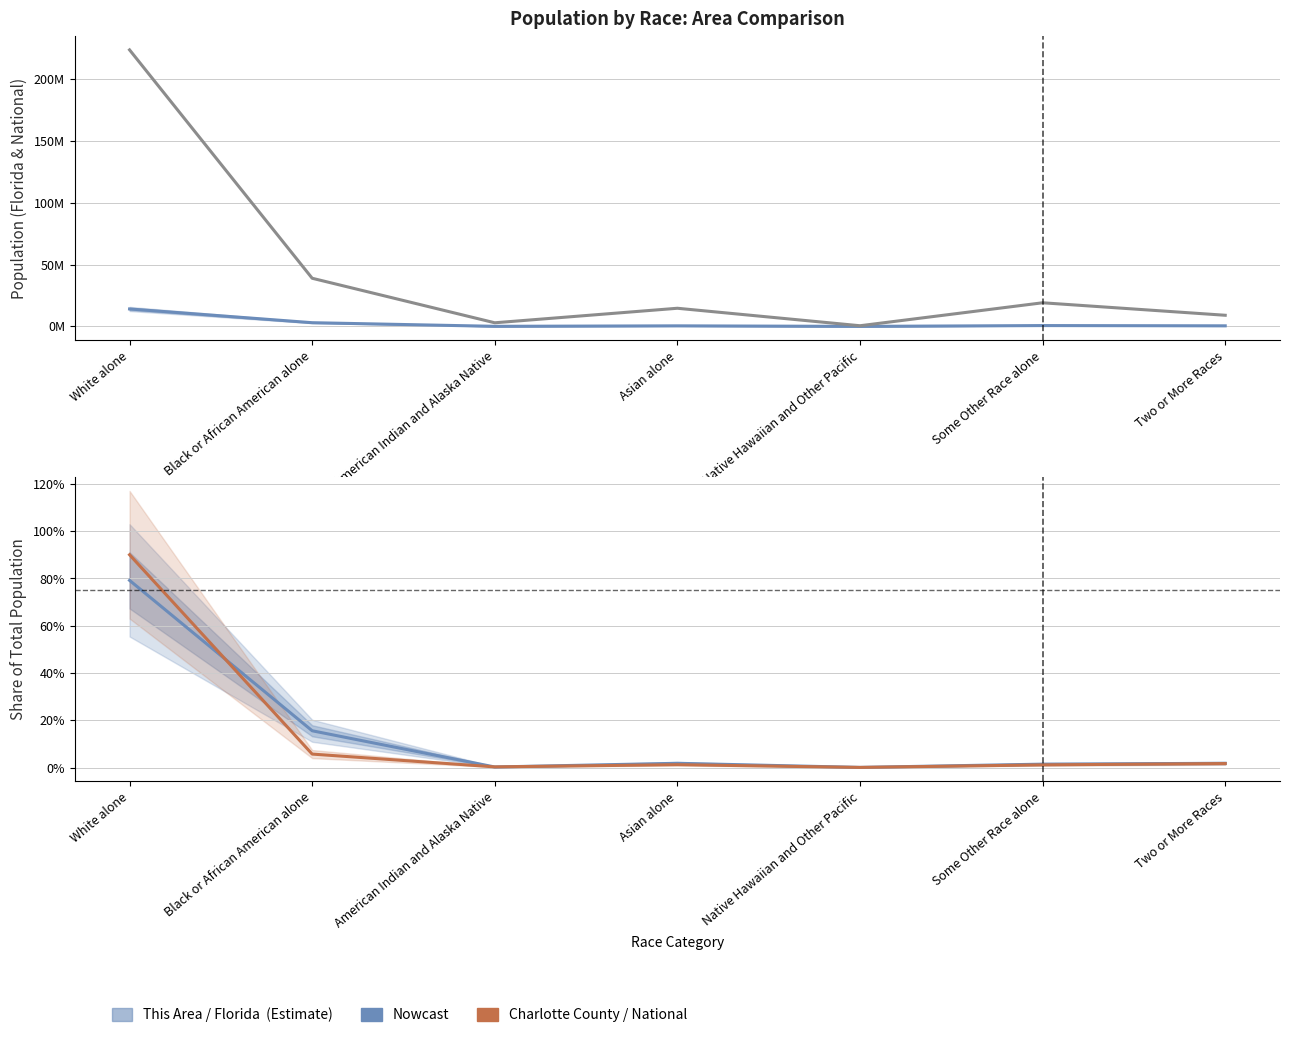

What is the total value across all series at Native Hawaiian and Other Pacific?

552299.0